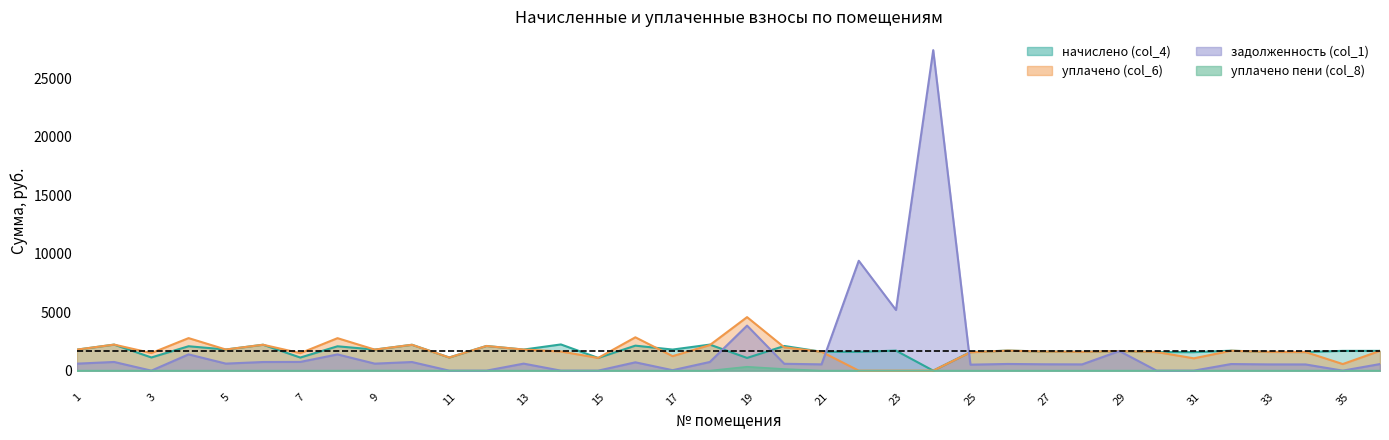

Which series has the largest range (max minus min)?

задолженность (col_1)